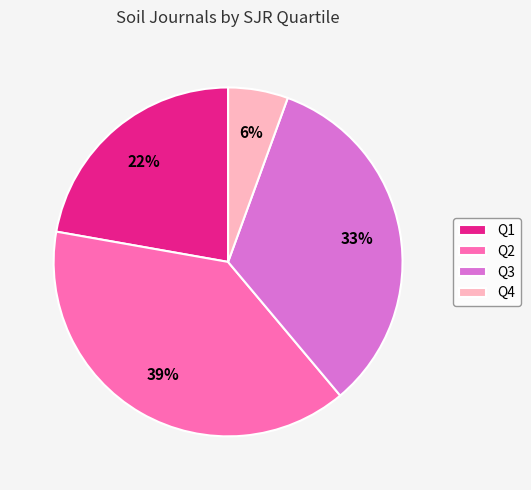

Which has a higher value, Q1 or Q4?

Q1